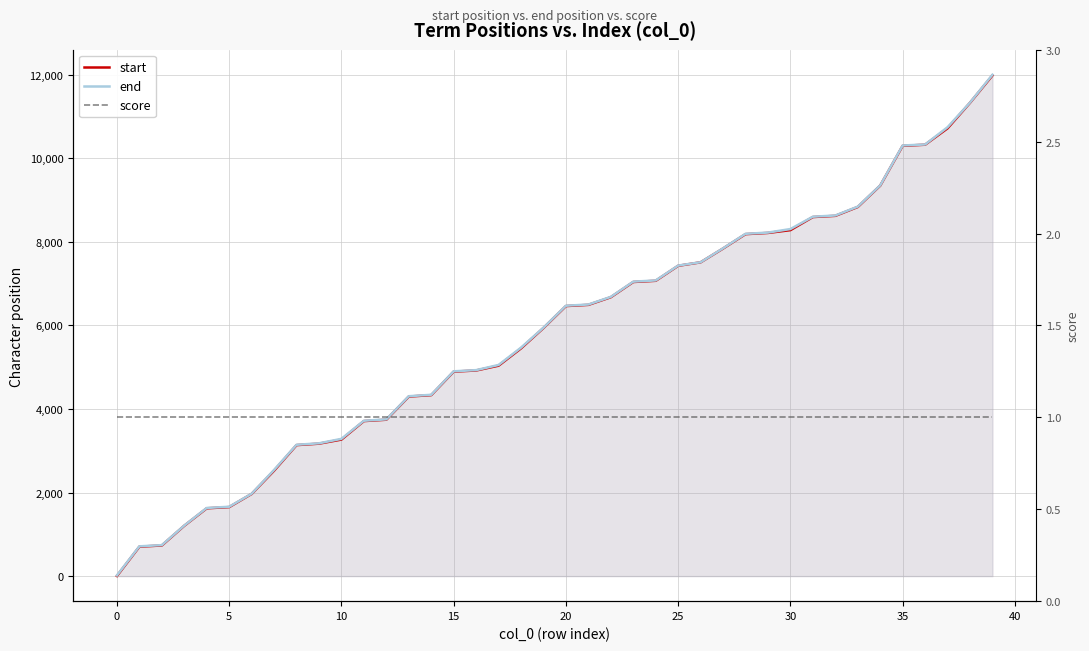

What is the sum of the start values at 11 and 14?

8039